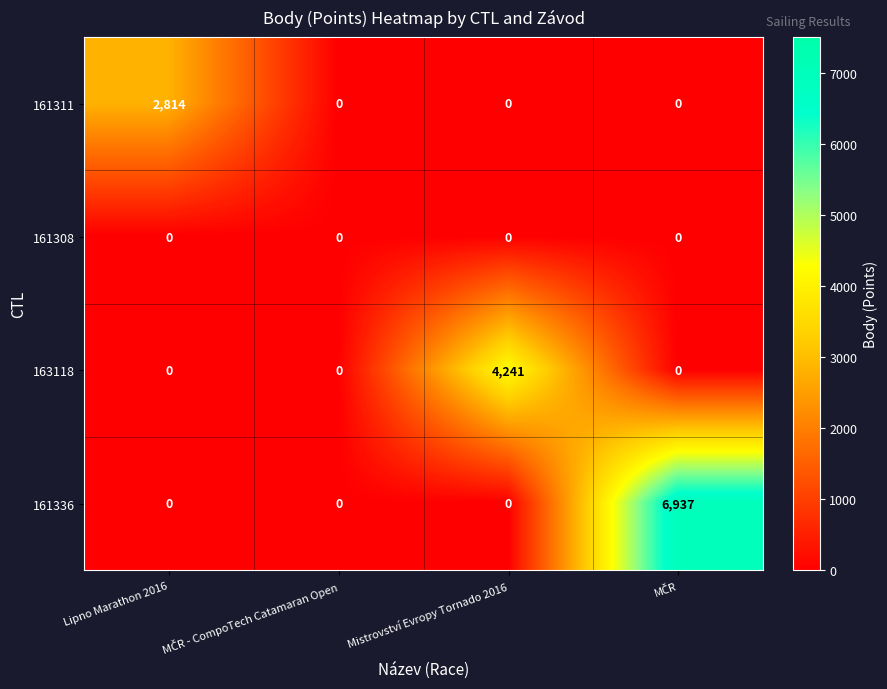

What is the difference between the maximum and minimum values in the 161311 series?

2814